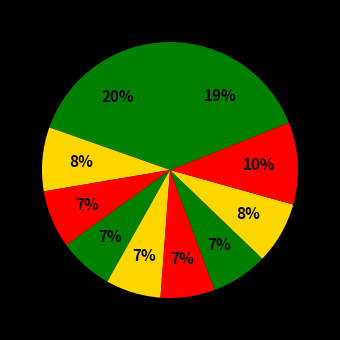

How many slices are in this pie chart?

10